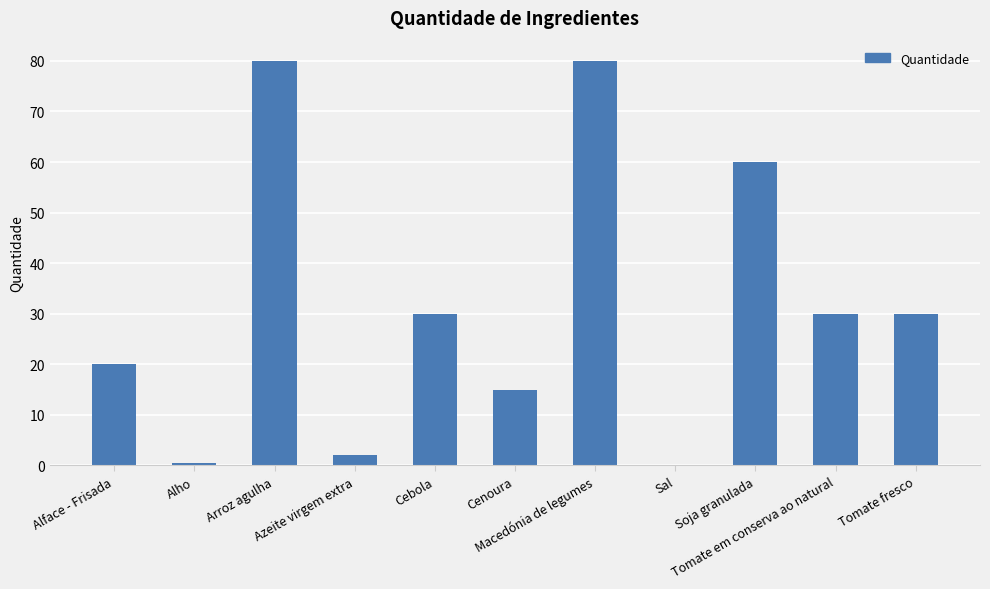

What is the maximum value shown in the chart?

80.0